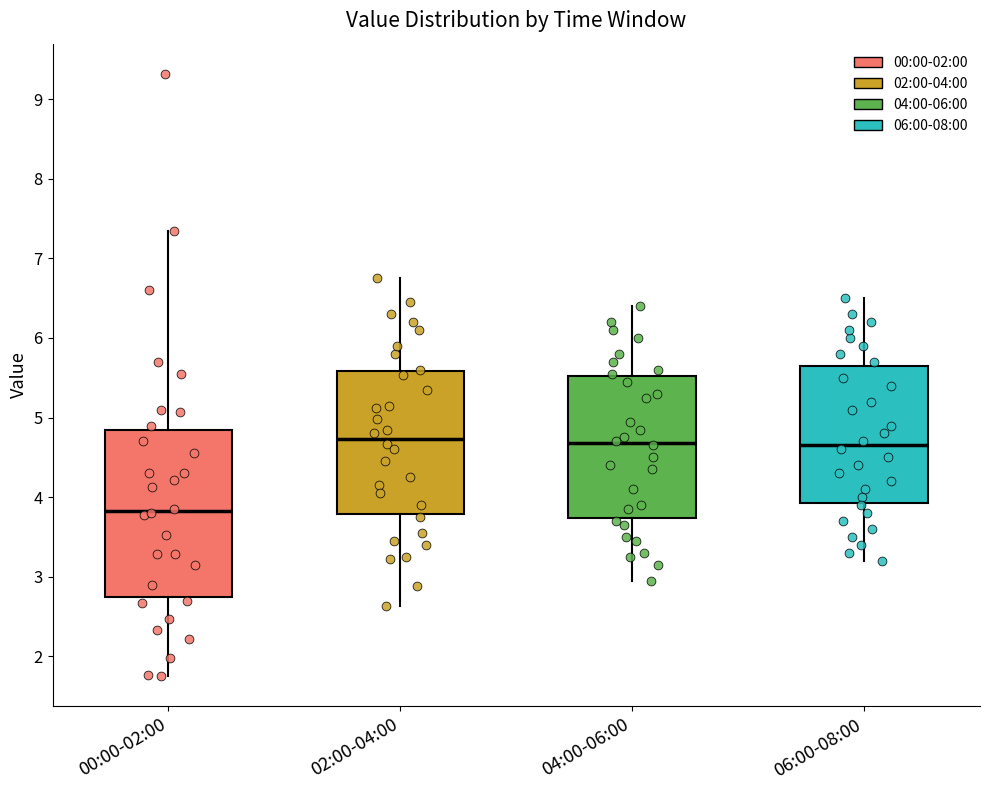

Reading left to right, read every box against the y-axis: the position of its median line, the range the box covers, and the ends of its whiskers. The values are not printed on the chart, so give them approximately, as read against the axis.

00:00-02:00: median 3.8, box 2.8 to 4.9, whiskers 1.8 to 7.4
02:00-04:00: median 4.7, box 3.8 to 5.6, whiskers 2.6 to 6.8
04:00-06:00: median 4.7, box 3.7 to 5.5, whiskers 3.0 to 6.4
06:00-08:00: median 4.7, box 3.9 to 5.7, whiskers 3.2 to 6.5